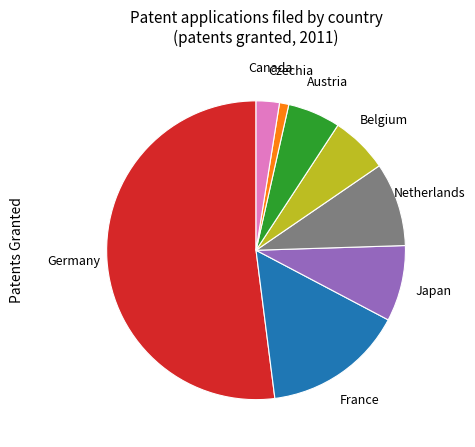

Is there a majority slice in this chart?

Yes